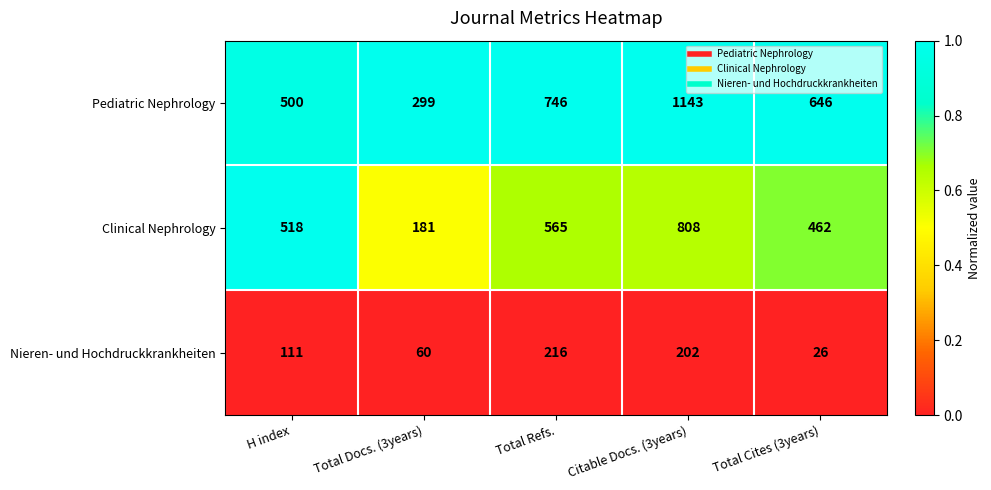

How many Pediatric Nephrology values are between 500 and 746?

3